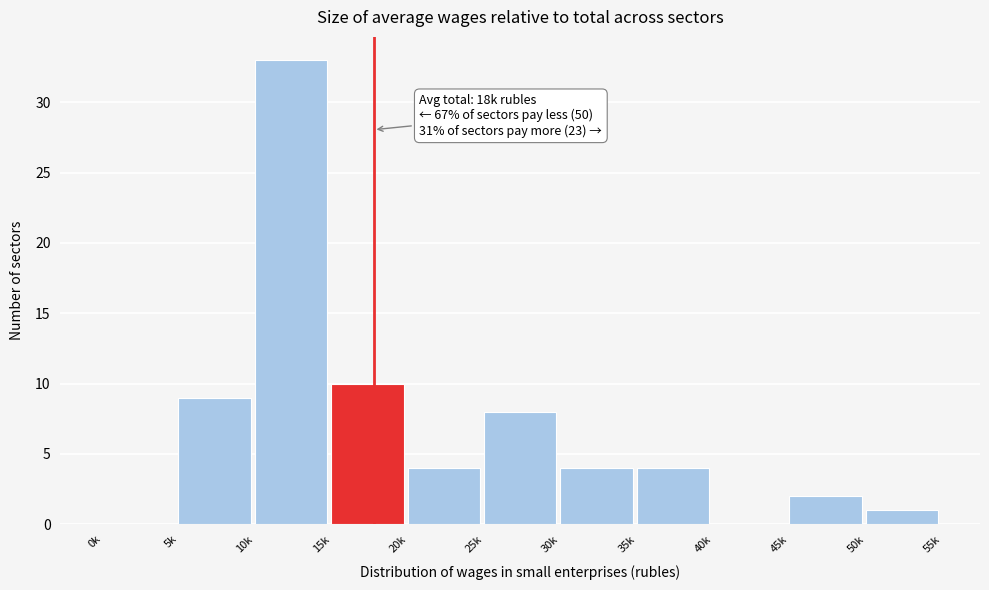

Reading right to left, extract all data points from this chart.

50k=1	45k=2	40k=0	35k=4	30k=4	25k=8	20k=4	15k=10	10k=33	5k=9	0k=0